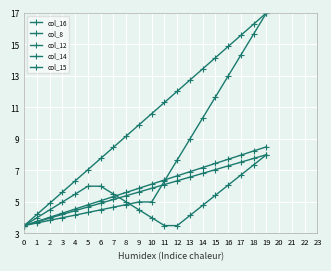

Count the number of data series in this chart.

5